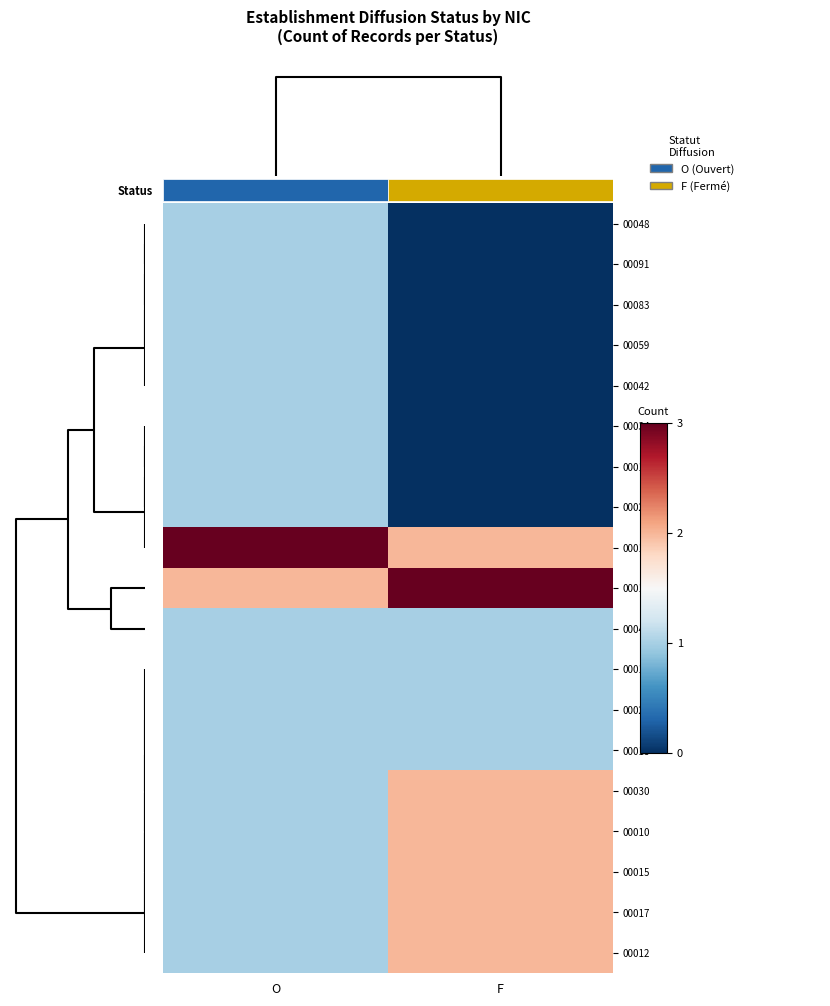

What is the spread (max minus min) of values at O?

2